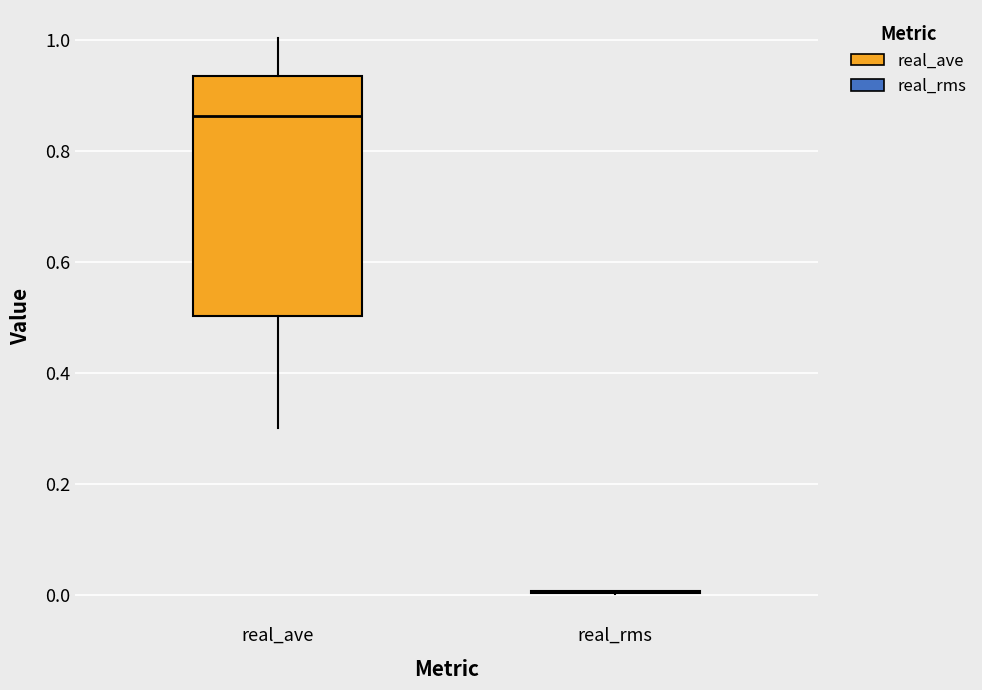

Where does the lower whisker of the box for real_ave end on the y-axis? The values are not printed on the chart, so give them approximately, as read against the axis.

0.30